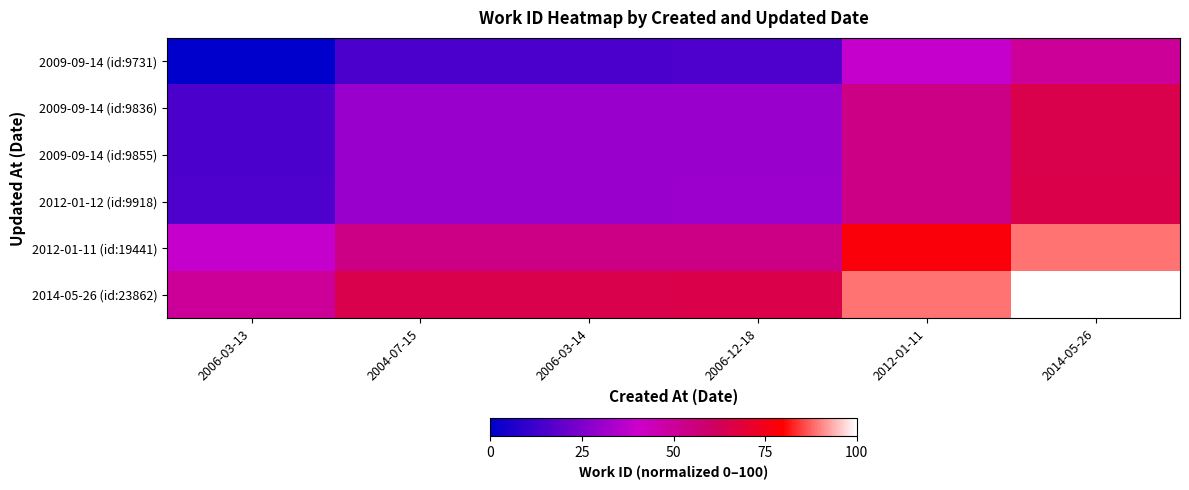

Between 2012-01-11 and 2014-05-26, which is larger?

2014-05-26